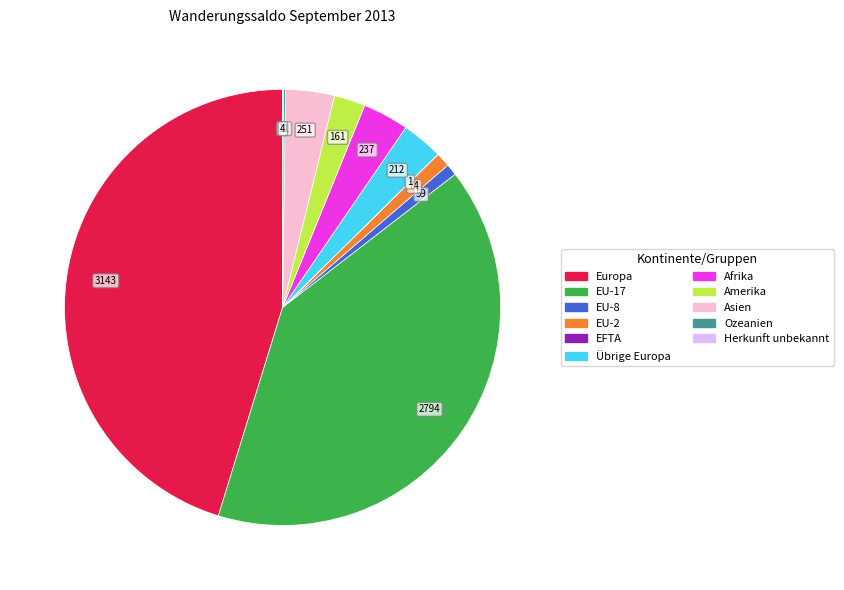

True or false: Amerika accounts for 2% of the total.

True